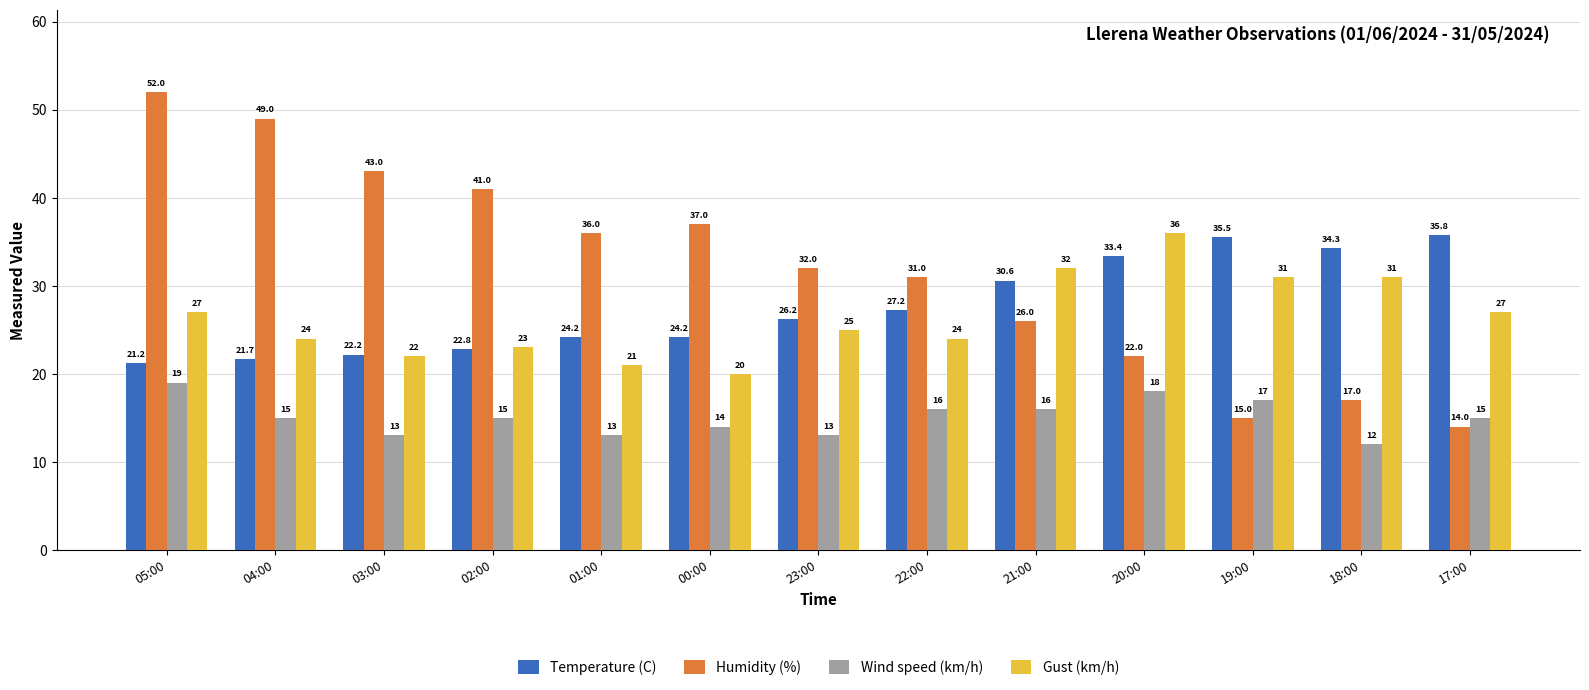

What is the difference between the Temperature (C) values at 17:00 and 21:00?

5.2